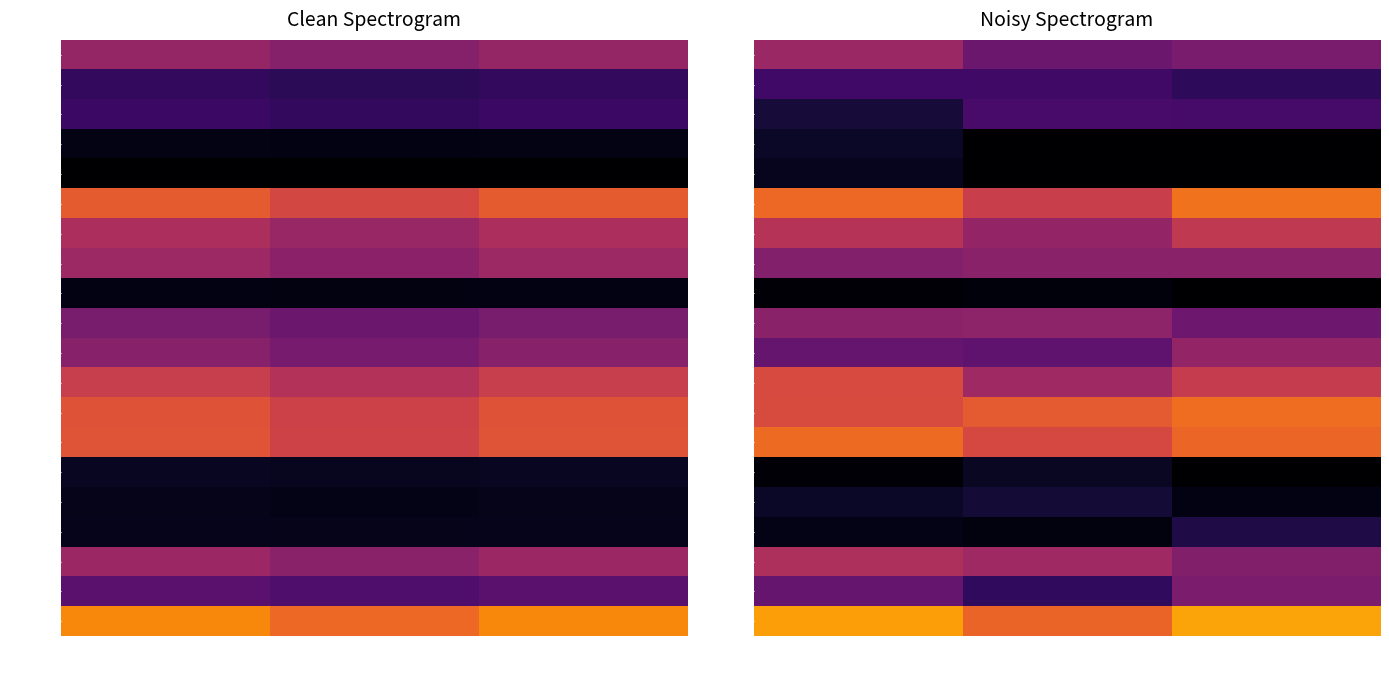

At how many categories does at least one series exceed 418?

3